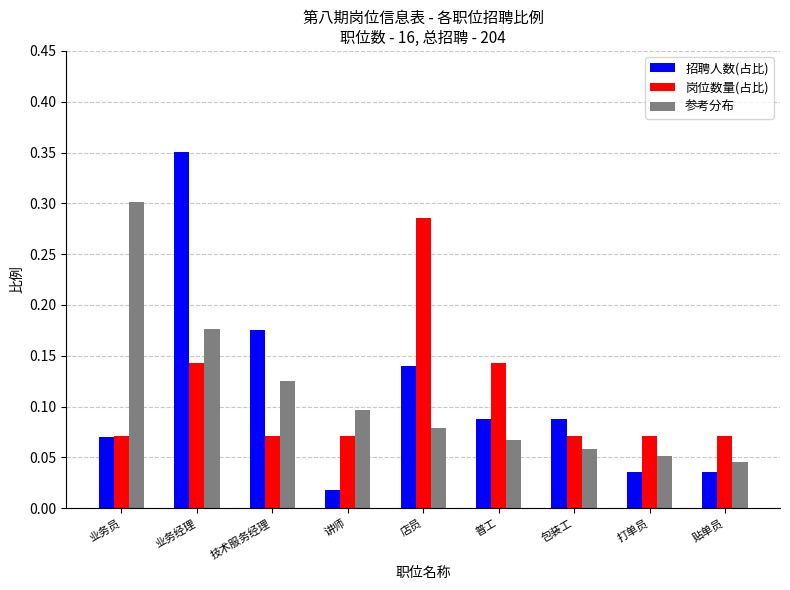

What is the sum of all 参考分布 values?

1.0